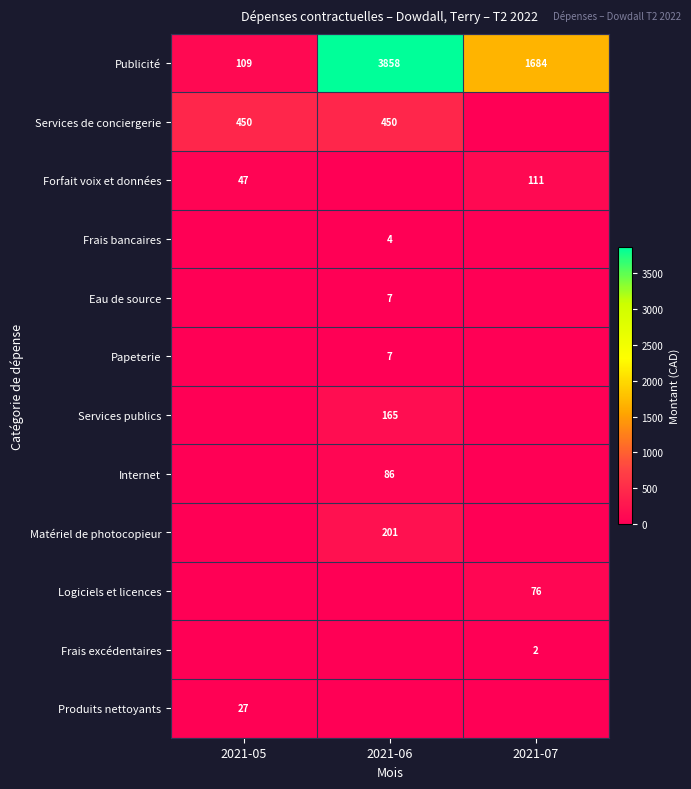

At which category is the sum across all series the highest?

2021-06